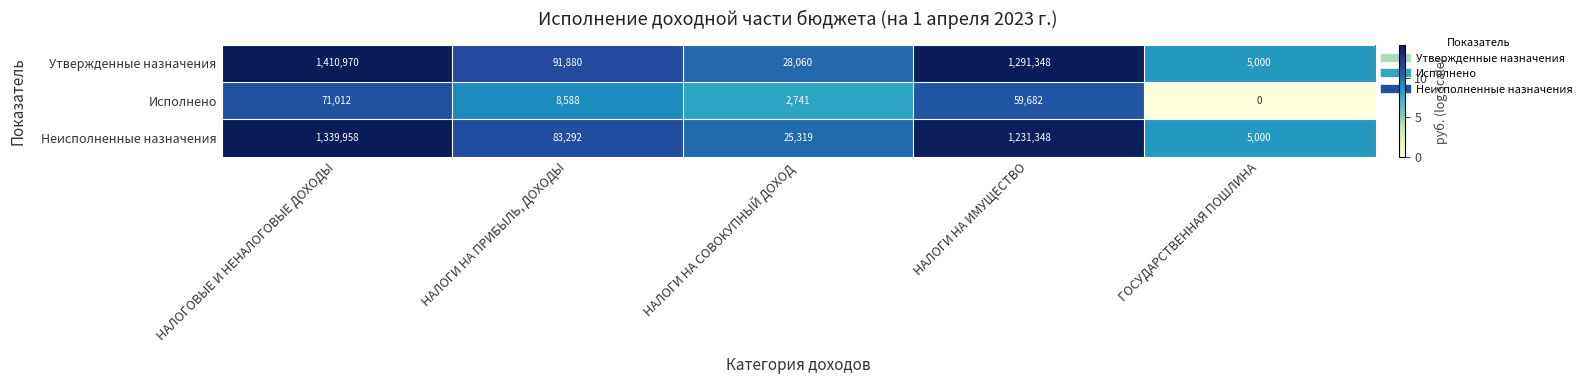

What is the lowest value of the Утвержденные назначения series?

5000